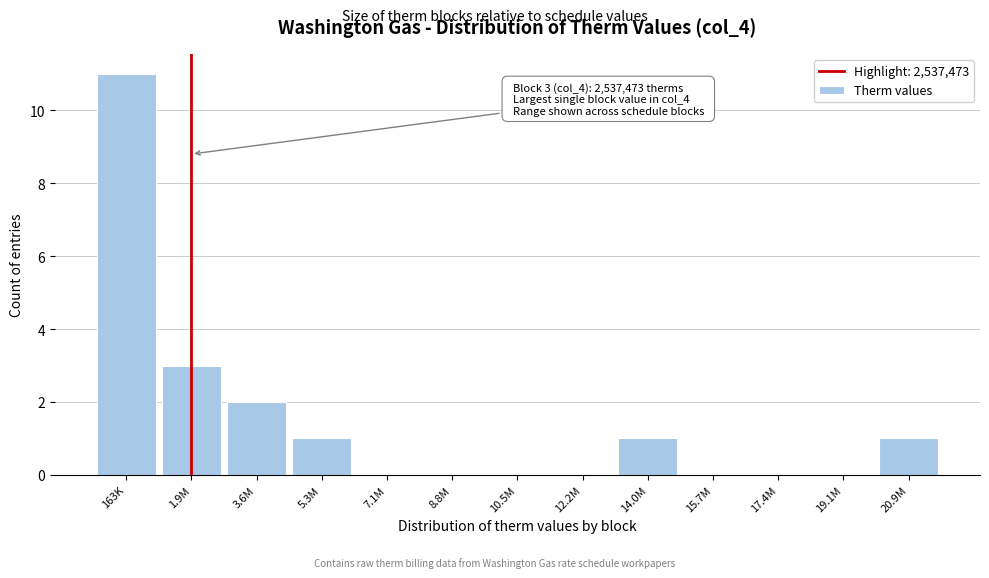

Reading right to left, what are all the values shown in this chart?

20.9M=1	19.1M=0	17.4M=0	15.7M=0	14.0M=1	12.2M=0	10.5M=0	8.8M=0	7.1M=0	5.3M=1	3.6M=2	1.9M=3	163K=11